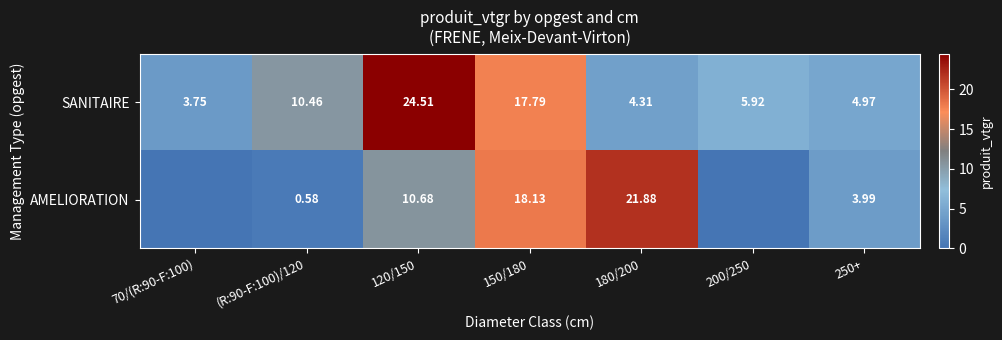

Rank the series at 120/150 from lowest to highest value.

AMELIORATION, SANITAIRE